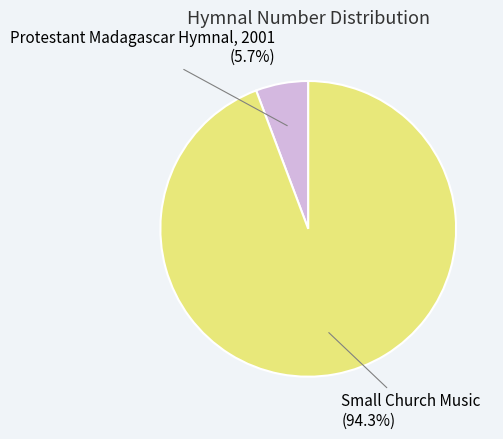

True or false: Protestant Madagascar Hymnal, 2001 accounts for 1% of the total.

False